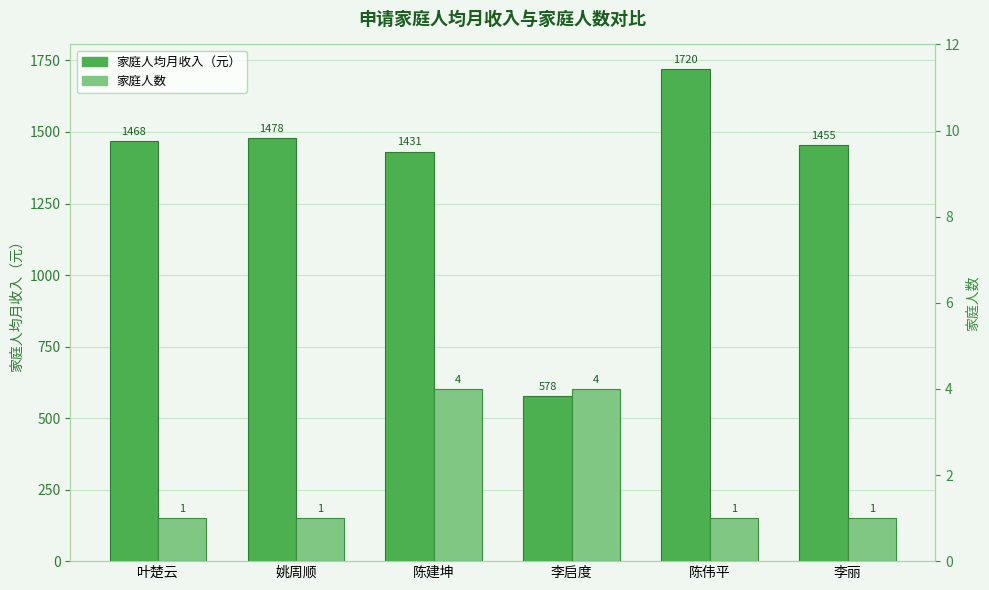

What is the highest value of the 家庭人数 series?

4.0